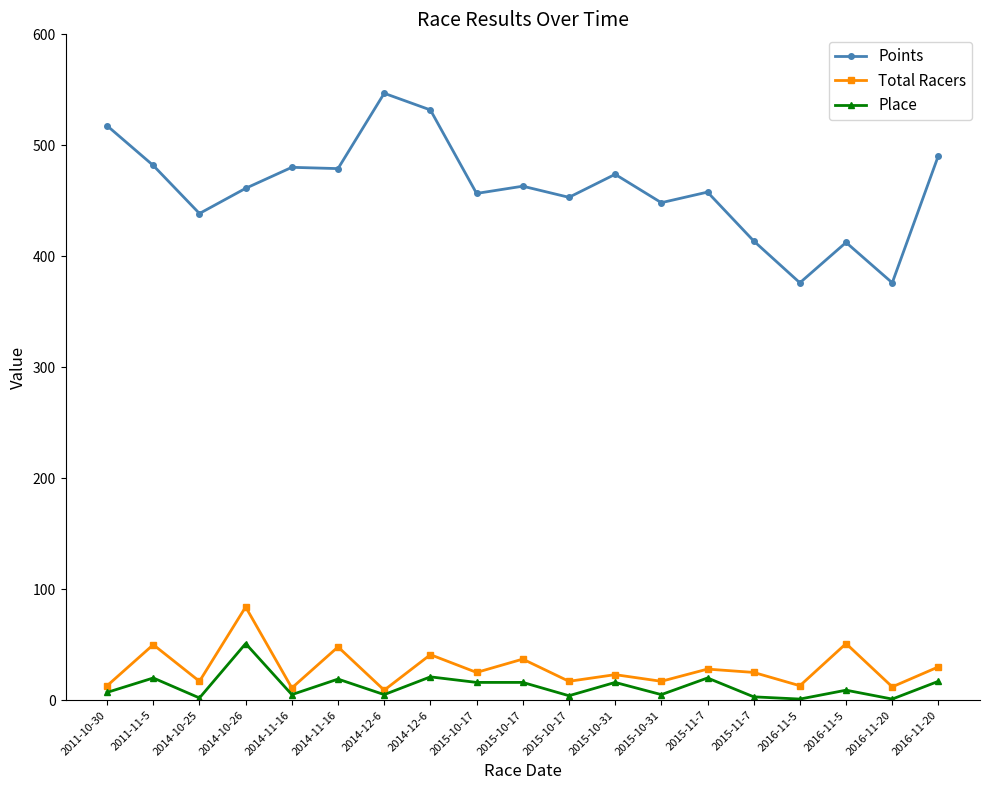

Is it true that Place equals 4.3 at 2011-10-30?

False